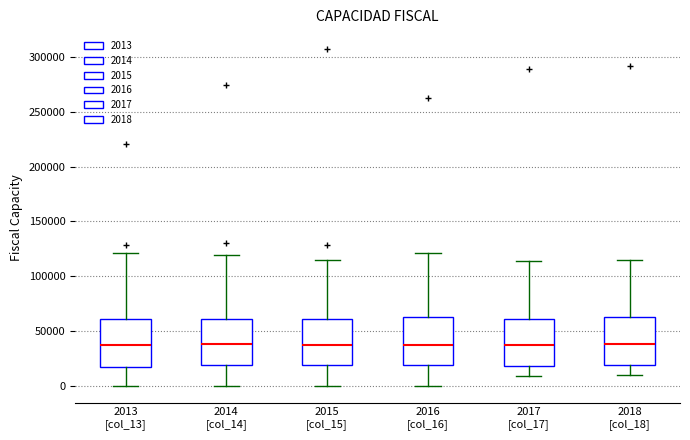

Where is the lower edge of the box for 2017 [col_17] on the y-axis? The values are not printed on the chart, so give them approximately, as read against the axis.

20000